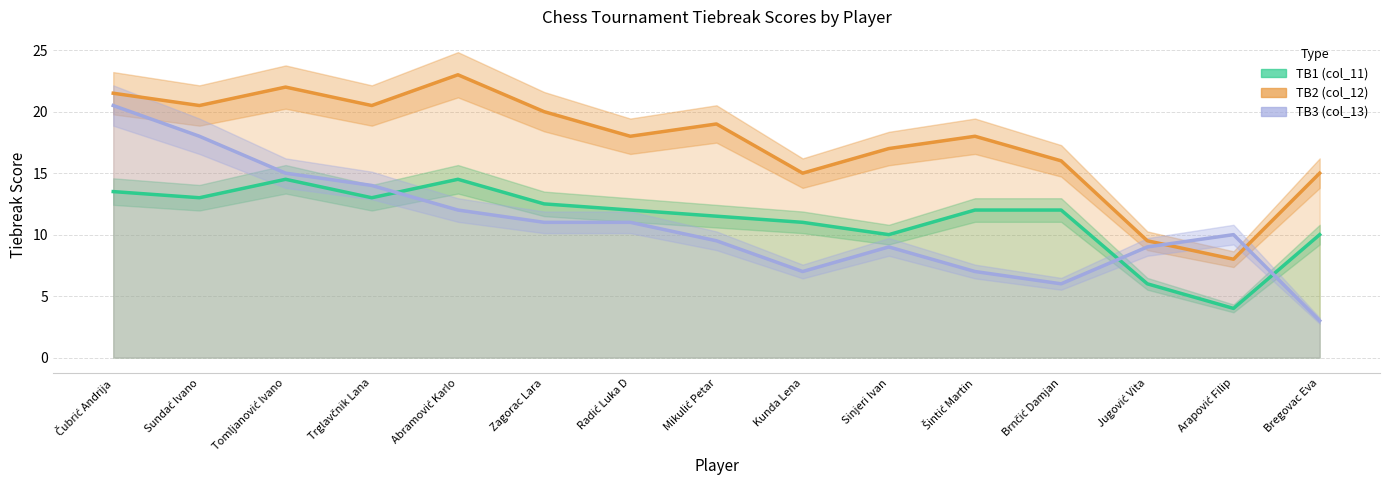

How many interior local peaks does the TB3 (col_13) series have?

2